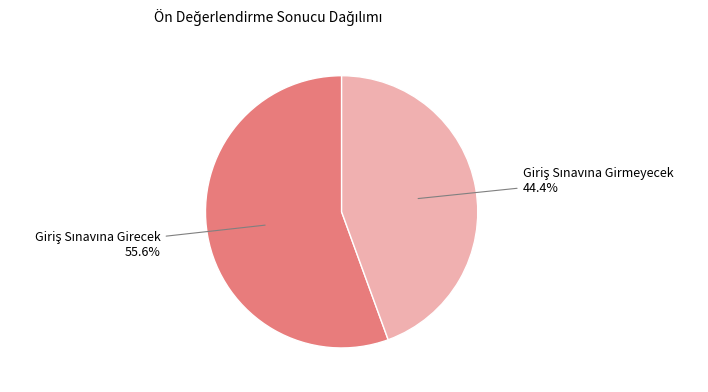

Is there a majority slice in this chart?

Yes